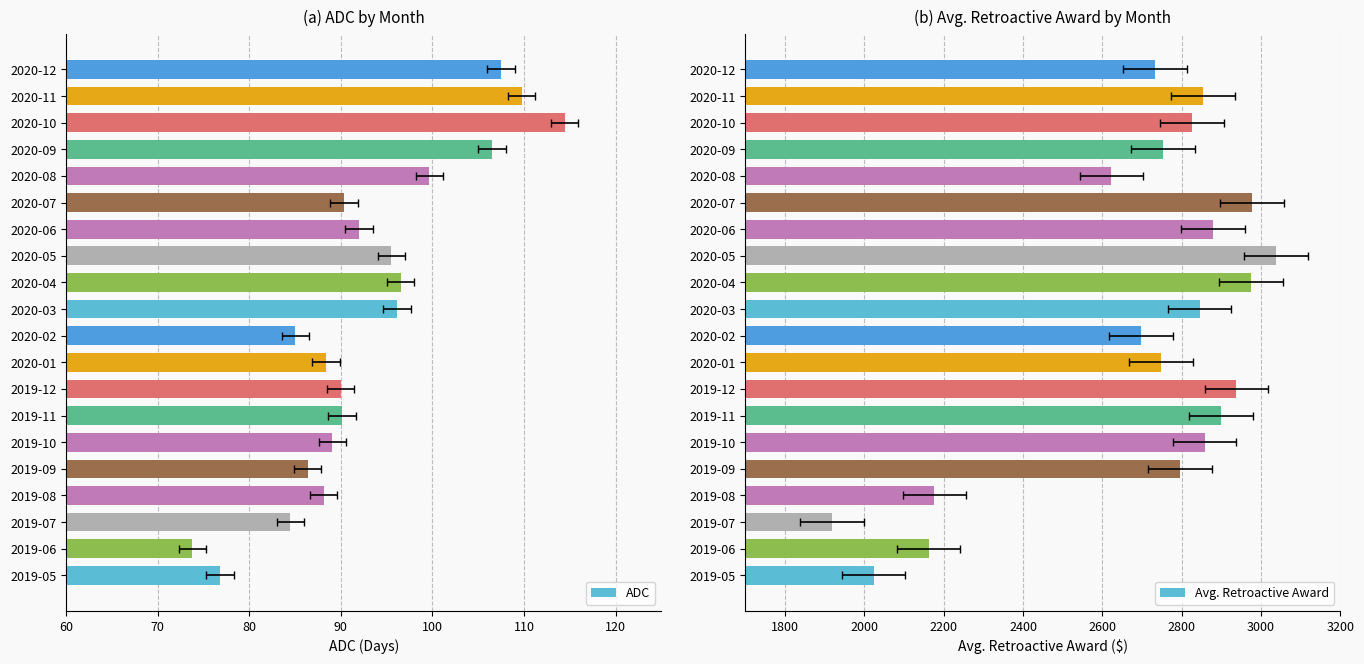

List the series in order of their peak value, lowest first.

ADC, Avg. Retroactive Award